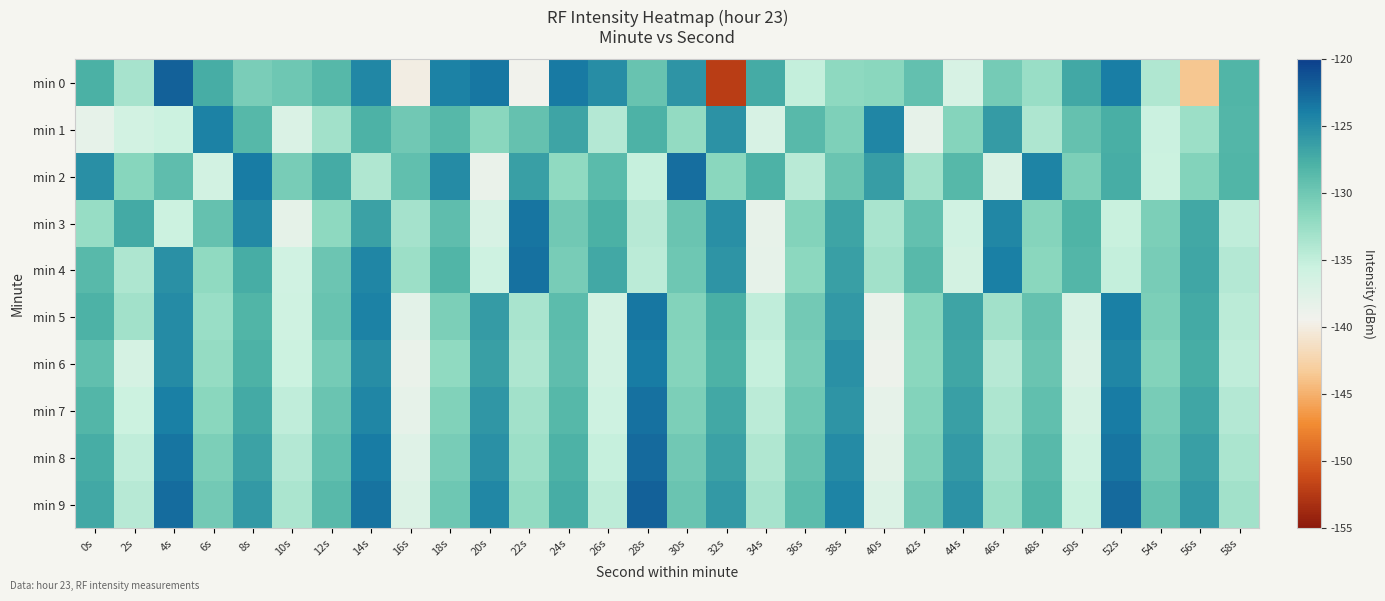

Which series has the largest total across all categories?

min 9